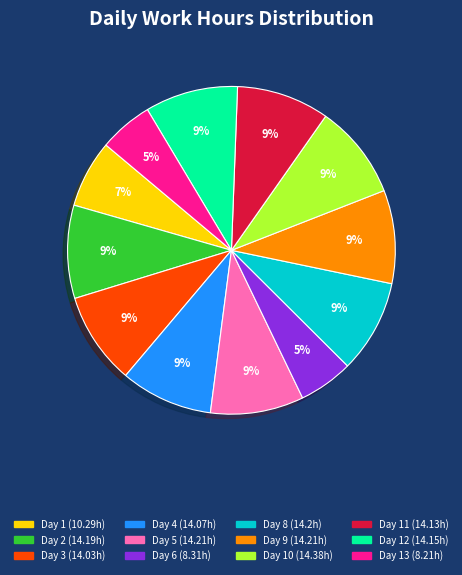

To the nearest percent, what is the average slice percentage?

8%